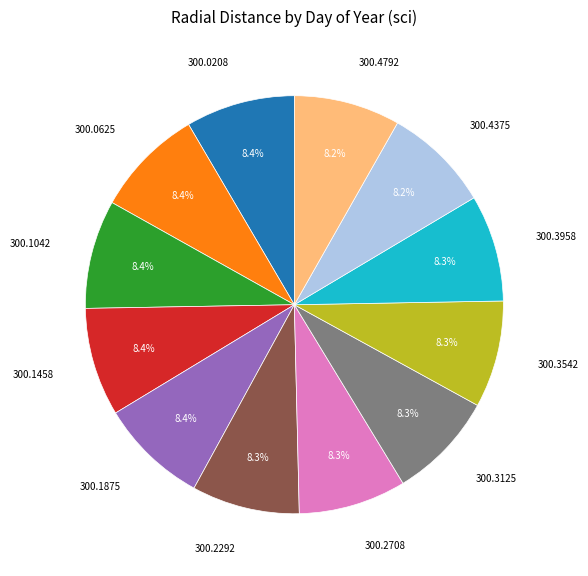

Is there any slice that represents more than half of the pie?

No